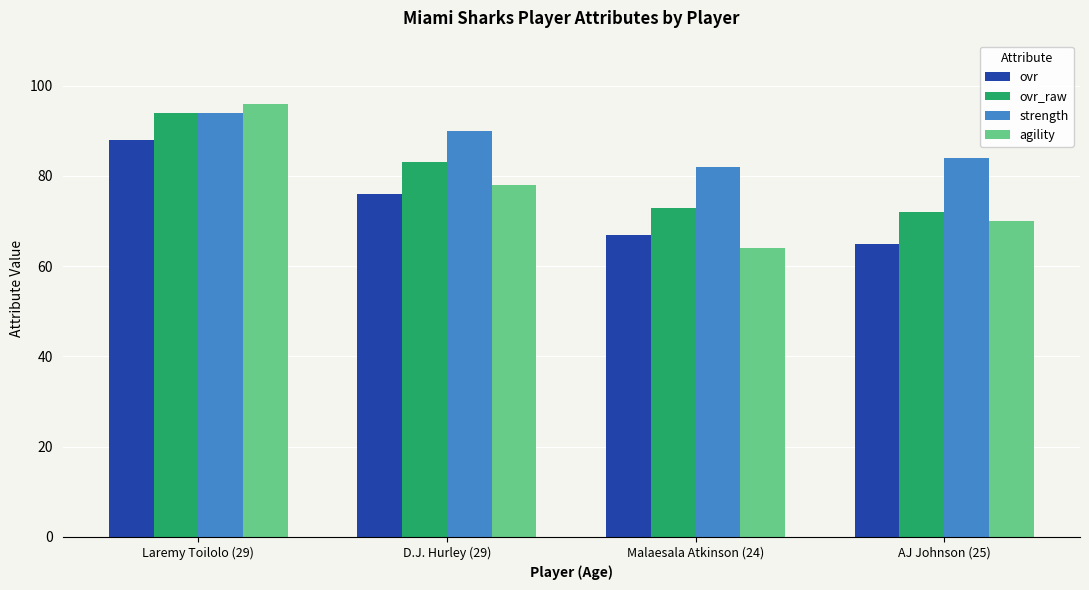

Between Laremy Toilolo (29) and Malaesala Atkinson (24), which series saw the biggest shift?

agility